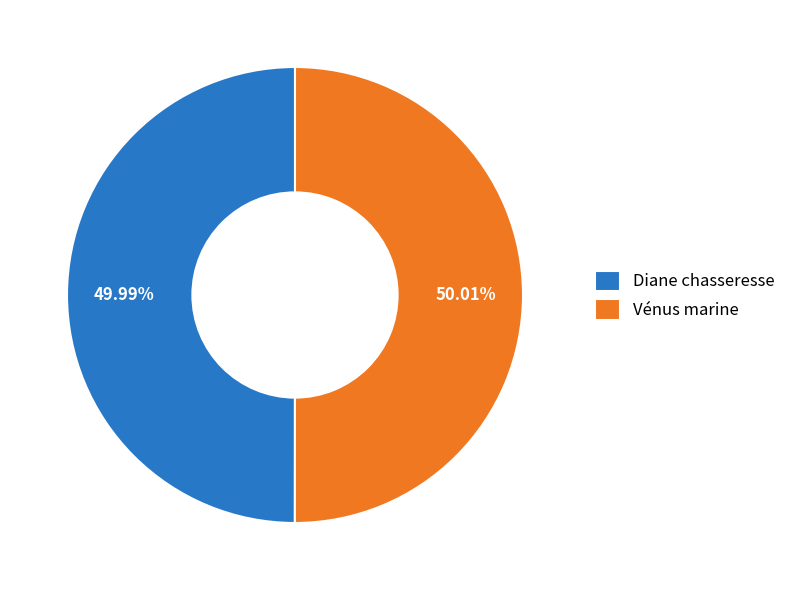

How many segments does this pie chart have?

2